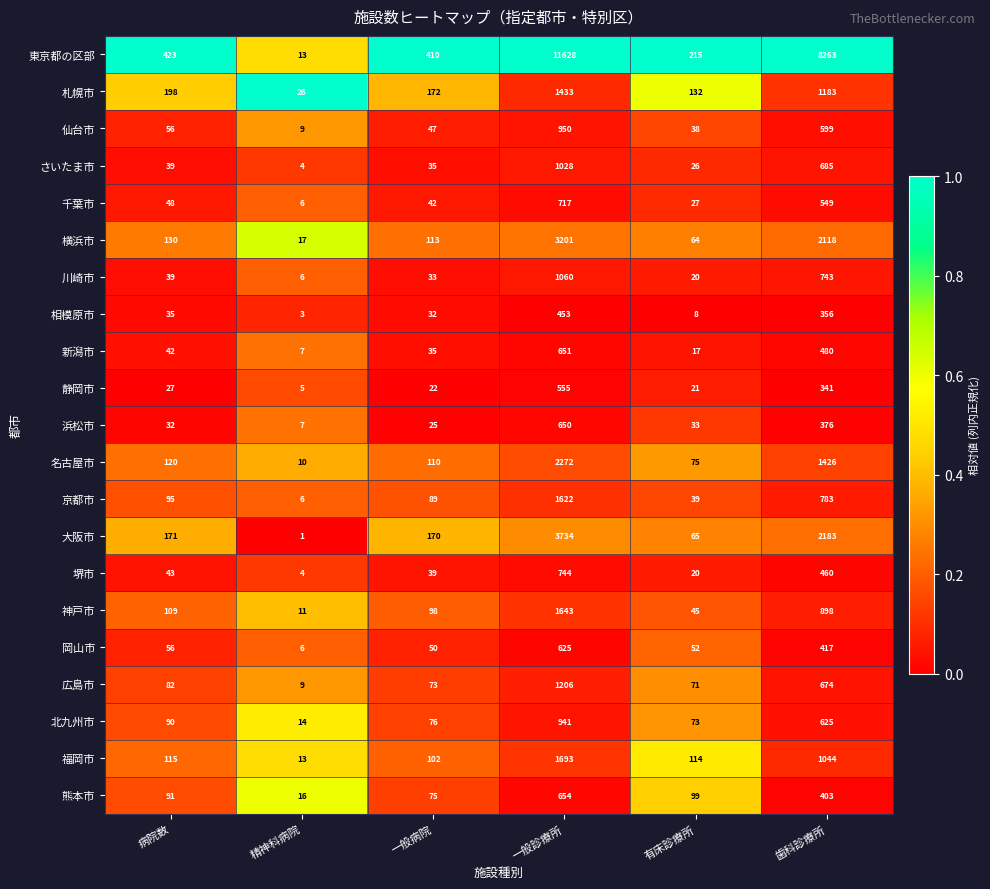

Is the value of 横浜市 at 一般病院 greater than the value of 熊本市 at 精神科病院?

Yes